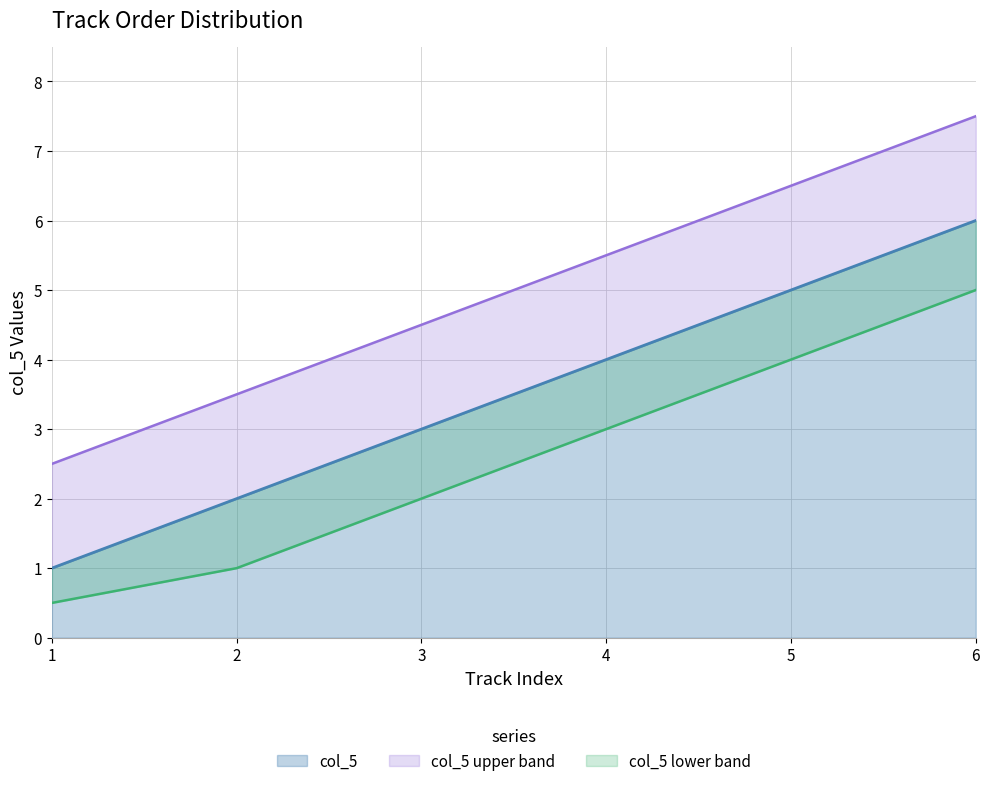

How many values are between 2 and 5?

4